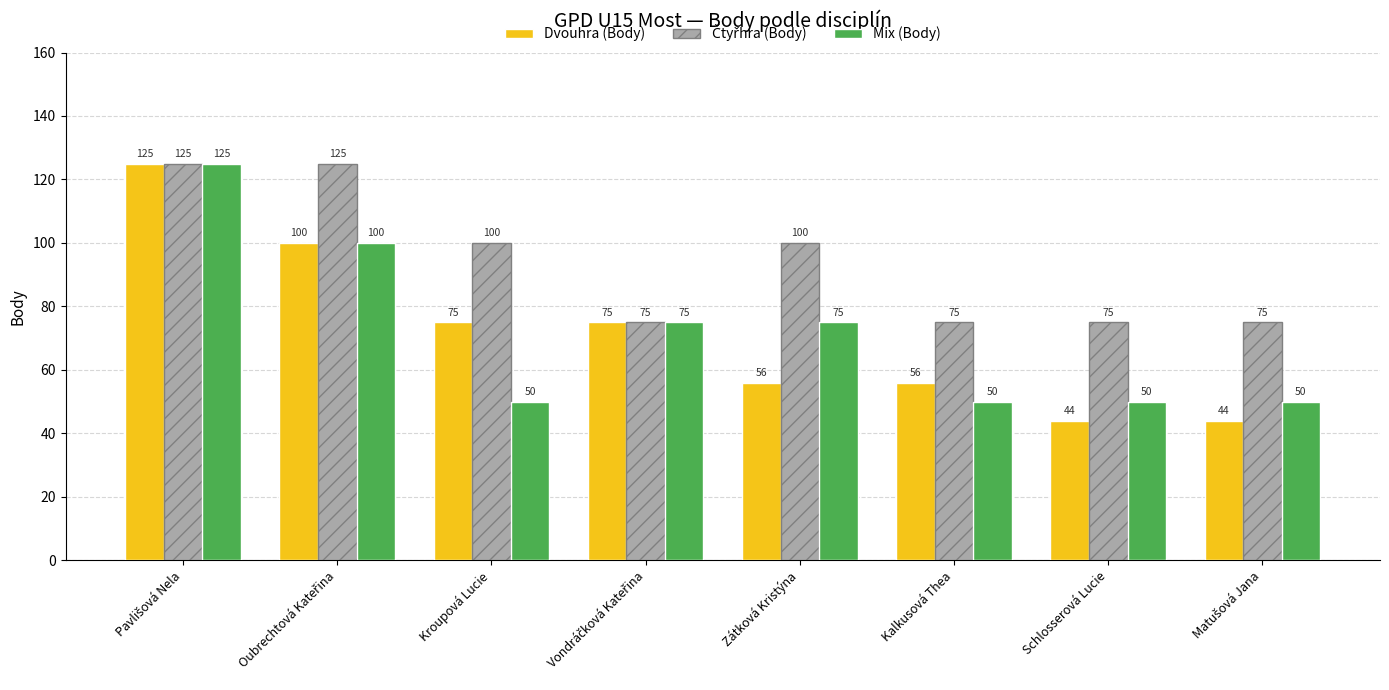

What is the minimum value shown in the chart?

44